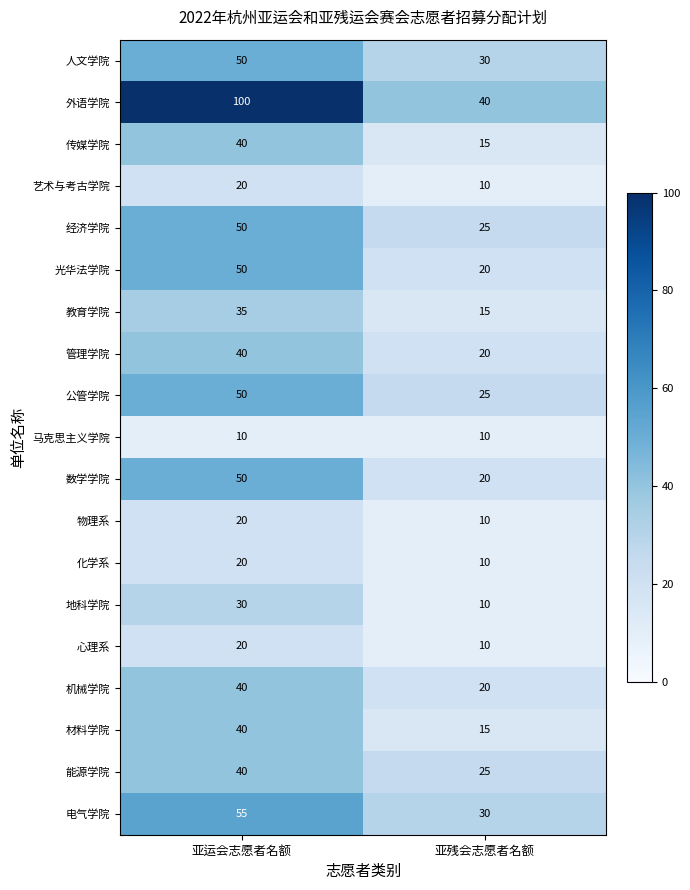

List the labels in order of 心理系 value, largest first.

亚运会志愿者名额, 亚残会志愿者名额